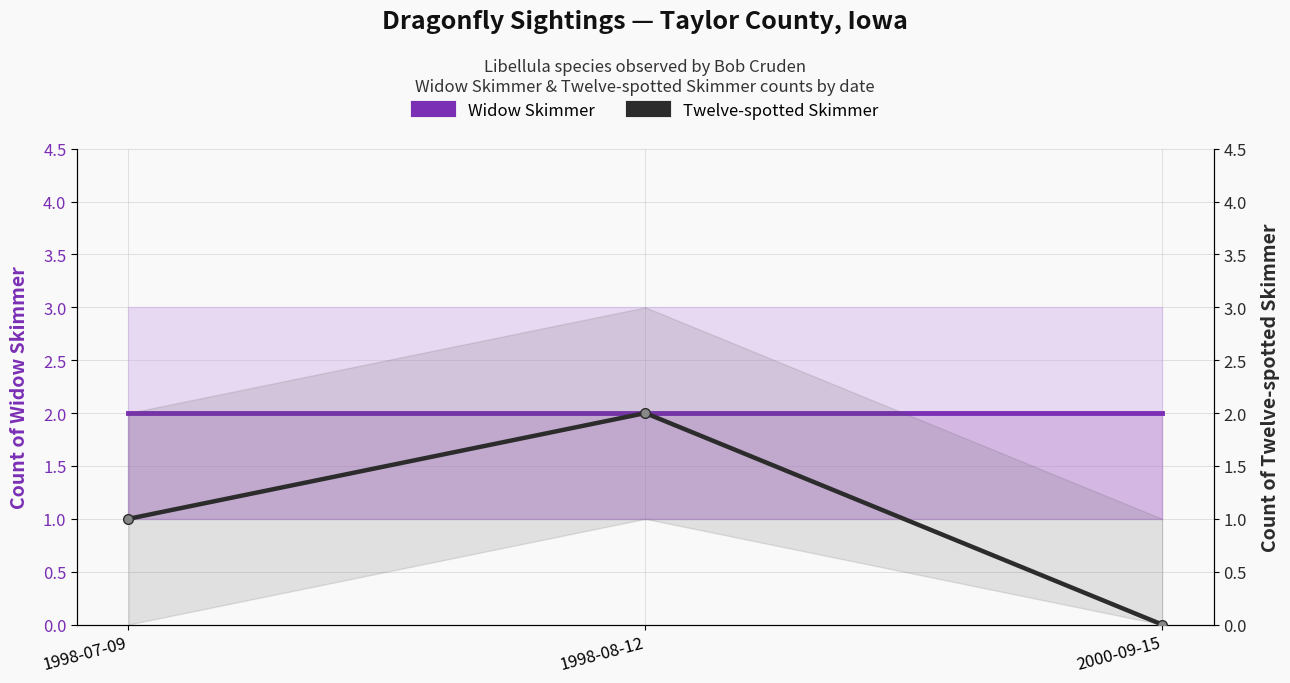

At which label does Twelve-spotted Skimmer first exceed 1?

1998-08-12